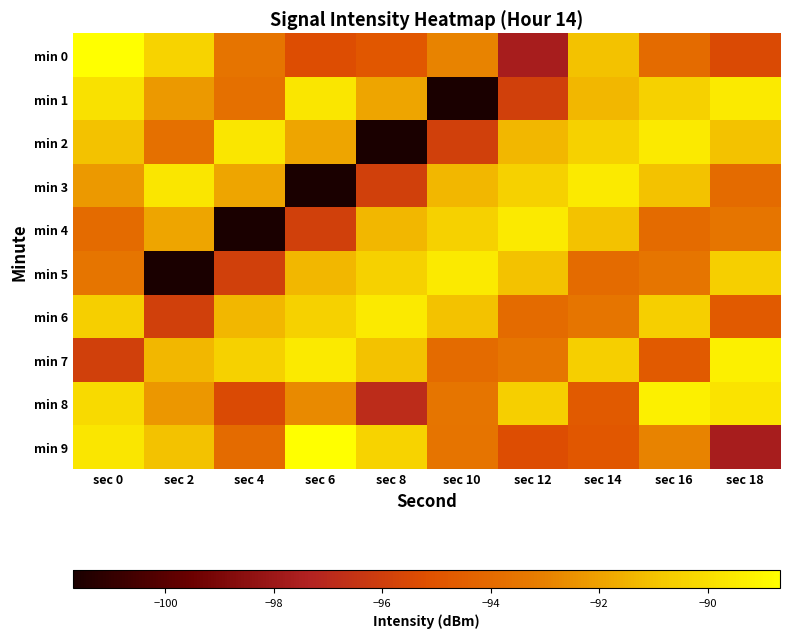

Reading left to right, transcribe all the data shown in this chart.

min 0: sec 0=-88.7	sec 2=-90.4	sec 4=-93.5	sec 6=-95.3	sec 8=-94.8	sec 10=-92.9	sec 12=-97.6	sec 14=-91.0	sec 16=-93.9	sec 18=-95.5
min 1: sec 0=-89.9	sec 2=-92.2	sec 4=-93.7	sec 6=-89.7	sec 8=-91.9	sec 10=-101.7	sec 12=-95.9	sec 14=-91.3	sec 16=-90.5	sec 18=-89.5
min 2: sec 0=-91.0	sec 2=-93.7	sec 4=-89.7	sec 6=-91.9	sec 8=-101.7	sec 10=-95.9	sec 12=-91.3	sec 14=-90.5	sec 16=-89.5	sec 18=-91.0
min 3: sec 0=-92.2	sec 2=-89.7	sec 4=-91.9	sec 6=-101.7	sec 8=-95.9	sec 10=-91.3	sec 12=-90.5	sec 14=-89.5	sec 16=-91.0	sec 18=-93.9
min 4: sec 0=-93.9	sec 2=-91.9	sec 4=-101.7	sec 6=-95.9	sec 8=-91.3	sec 10=-90.5	sec 12=-89.5	sec 14=-91.0	sec 16=-93.9	sec 18=-93.5
min 5: sec 0=-93.5	sec 2=-101.7	sec 4=-95.9	sec 6=-91.3	sec 8=-90.5	sec 10=-89.5	sec 12=-91.0	sec 14=-93.9	sec 16=-93.5	sec 18=-90.6
min 6: sec 0=-90.6	sec 2=-95.9	sec 4=-91.3	sec 6=-90.5	sec 8=-89.5	sec 10=-91.0	sec 12=-93.9	sec 14=-93.5	sec 16=-90.6	sec 18=-94.7
min 7: sec 0=-95.9	sec 2=-91.3	sec 4=-90.5	sec 6=-89.5	sec 8=-91.0	sec 10=-93.9	sec 12=-93.5	sec 14=-90.6	sec 16=-94.7	sec 18=-89.2
min 8: sec 0=-90.1	sec 2=-92.3	sec 4=-95.5	sec 6=-92.7	sec 8=-96.8	sec 10=-93.5	sec 12=-90.6	sec 14=-94.7	sec 16=-89.2	sec 18=-89.8
min 9: sec 0=-89.7	sec 2=-91.0	sec 4=-93.9	sec 6=-88.7	sec 8=-90.4	sec 10=-93.5	sec 12=-95.3	sec 14=-94.8	sec 16=-92.9	sec 18=-97.6